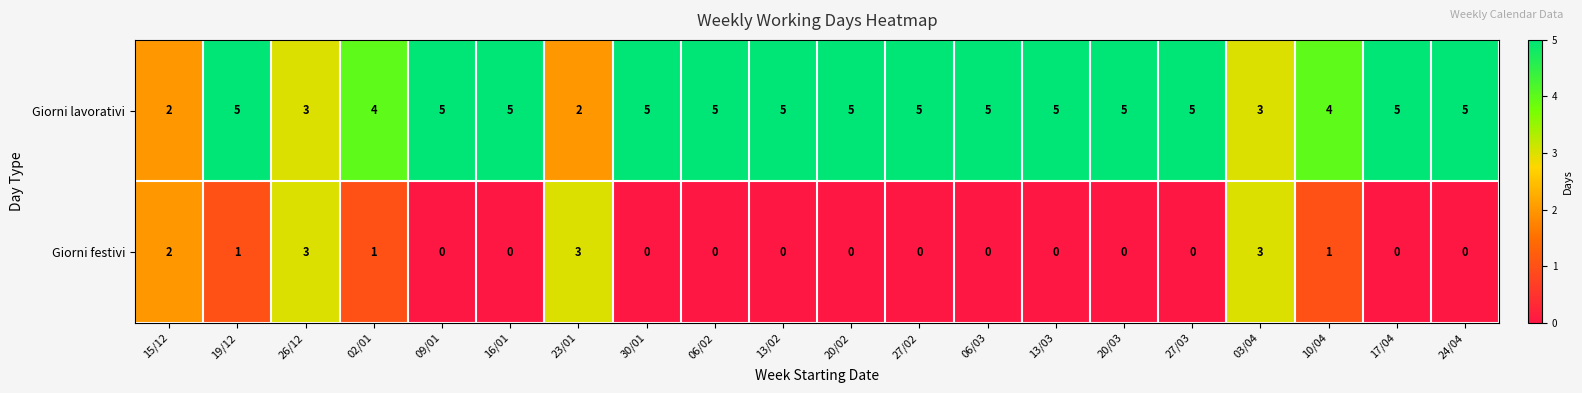

What is the maximum value for Giorni lavorativi?

5